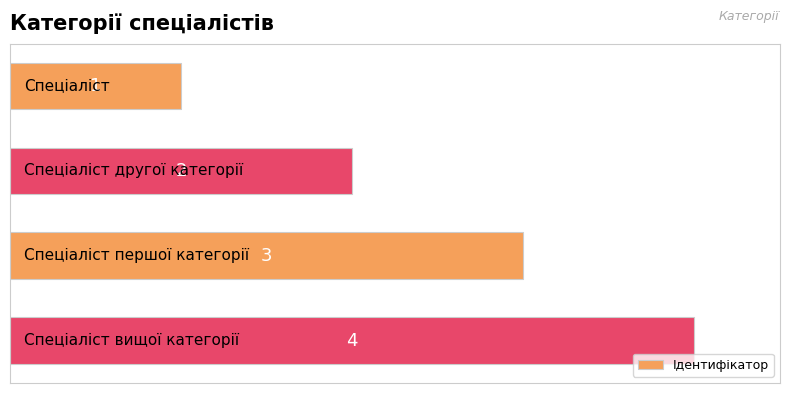

What is the value of the 4th bar from the top?

4